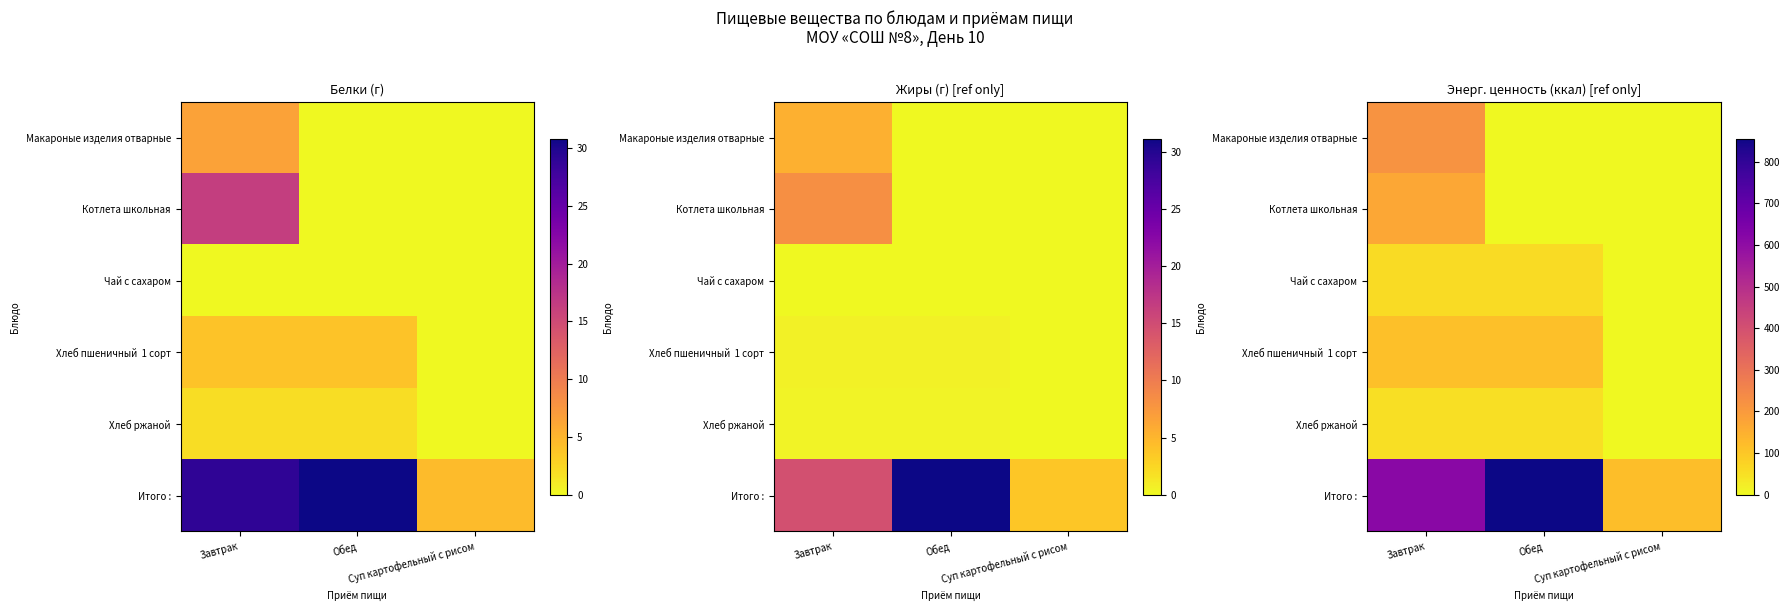

At how many categories does at least one series exceed 318?

2